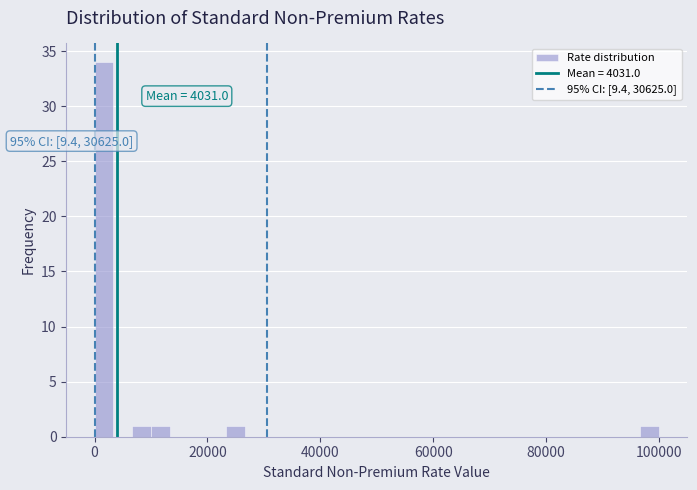

Read against the x-axis, roughly where is the centre of the tallest bar?

2000